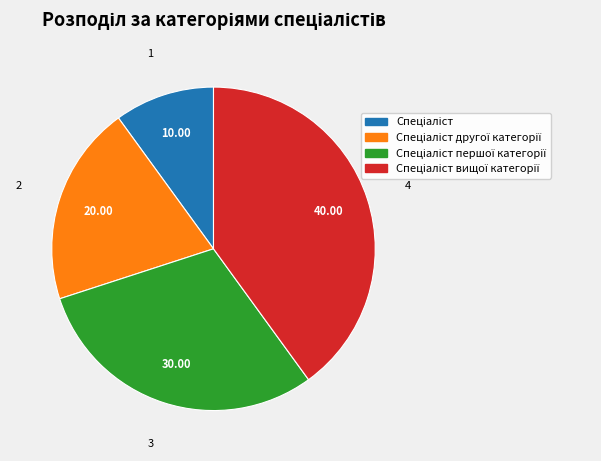

How many slices are in this pie chart?

4